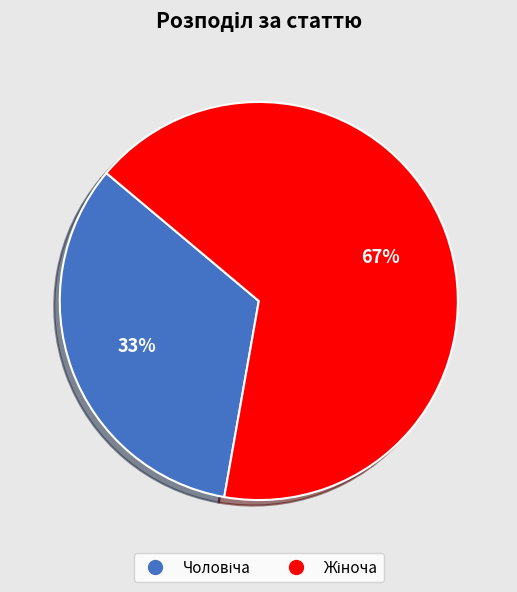

Is there any slice that represents more than half of the pie?

Yes